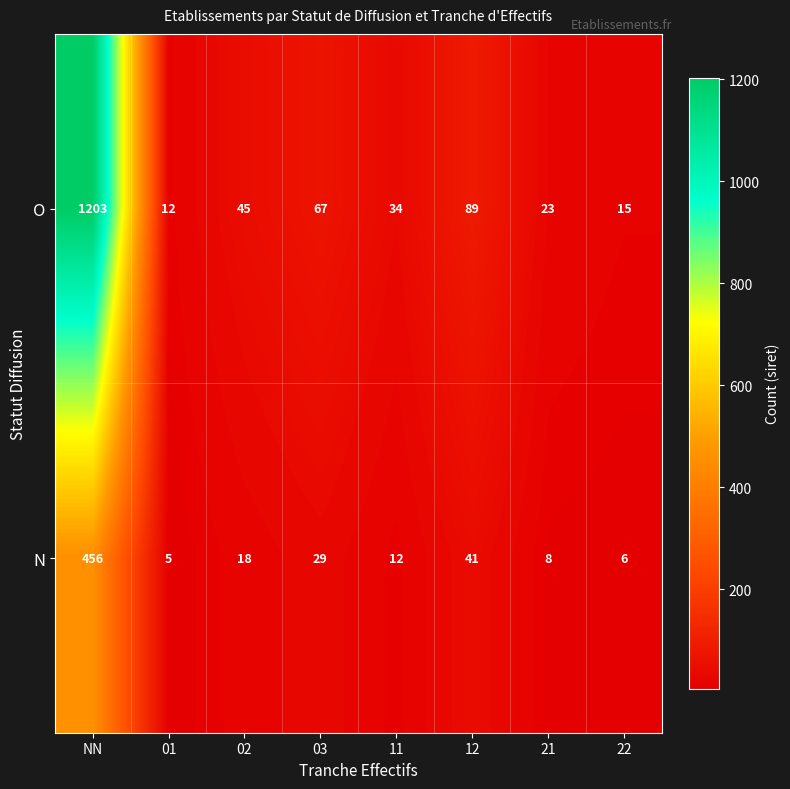

At 03, list the series in order from largest to smallest.

O, N